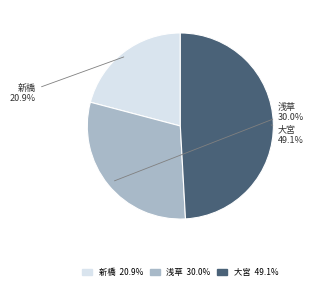

Is it true that 浅草 is 22% of the pie?

False